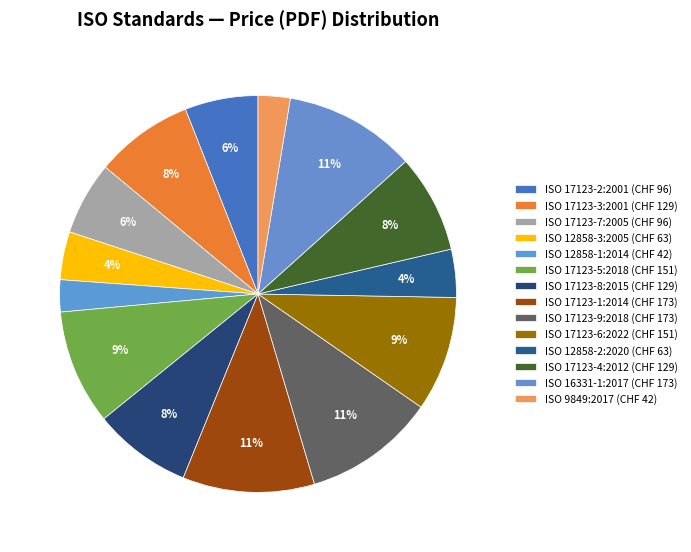

Count the number of slices in the pie.

14